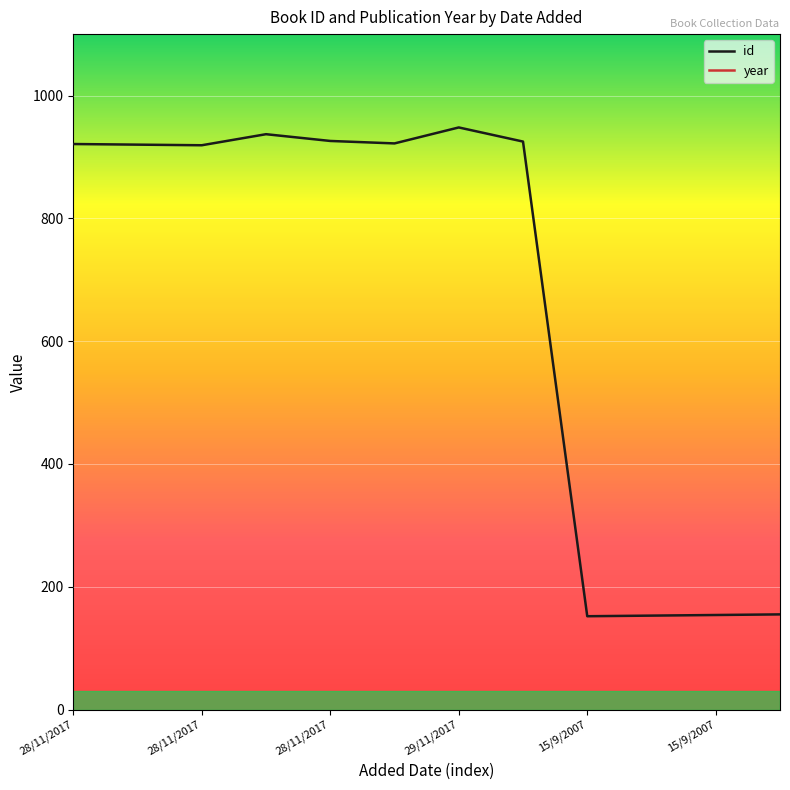

True or false: year and id cross at least once.

False